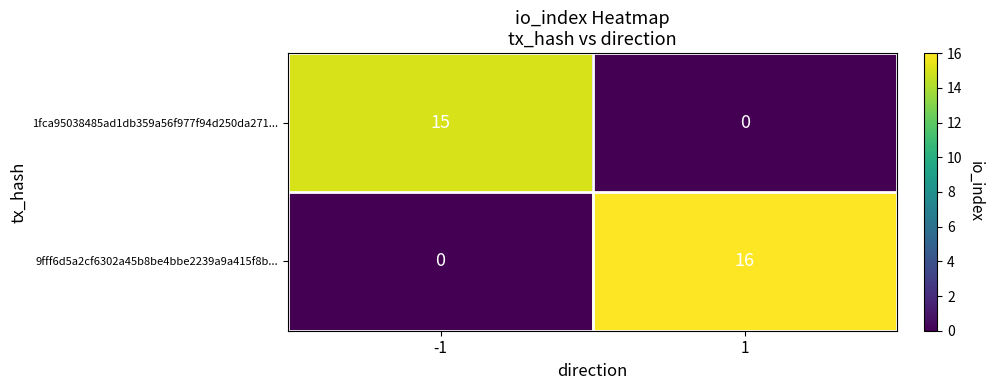

What is the difference between the maximum and minimum values in the 1fca95038485ad1db359a56f977f94d250da271... series?

15